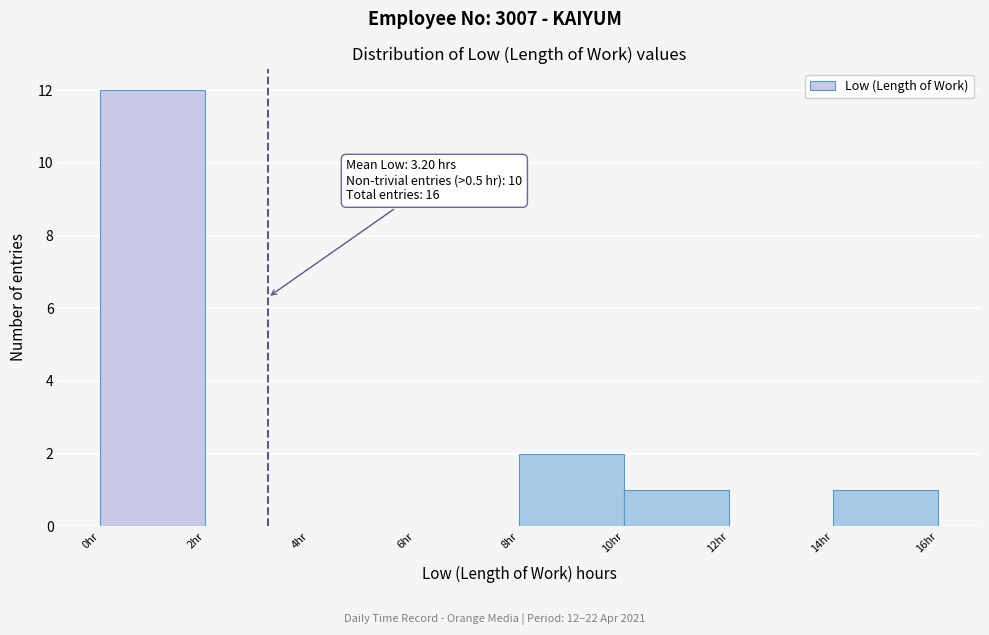

Over which range of the x-axis is the bar tallest?

0 to 2